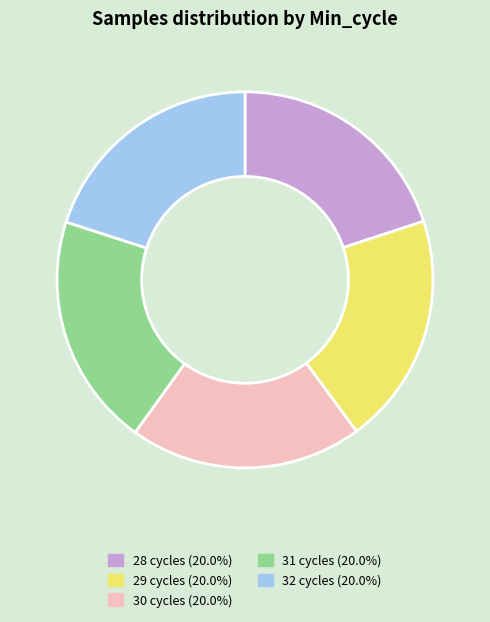

Is there a majority slice in this chart?

No